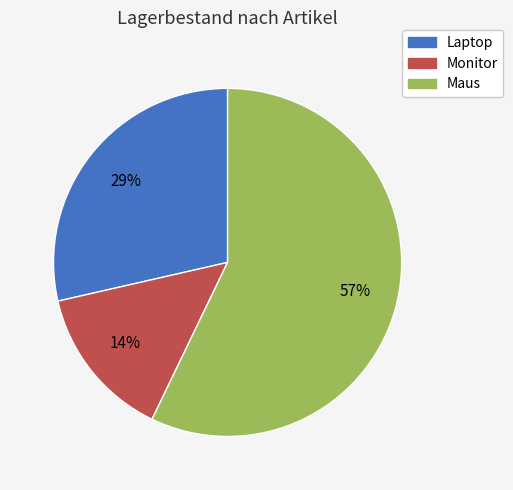

Do Monitor and Laptop together represent more than half of the pie?

No